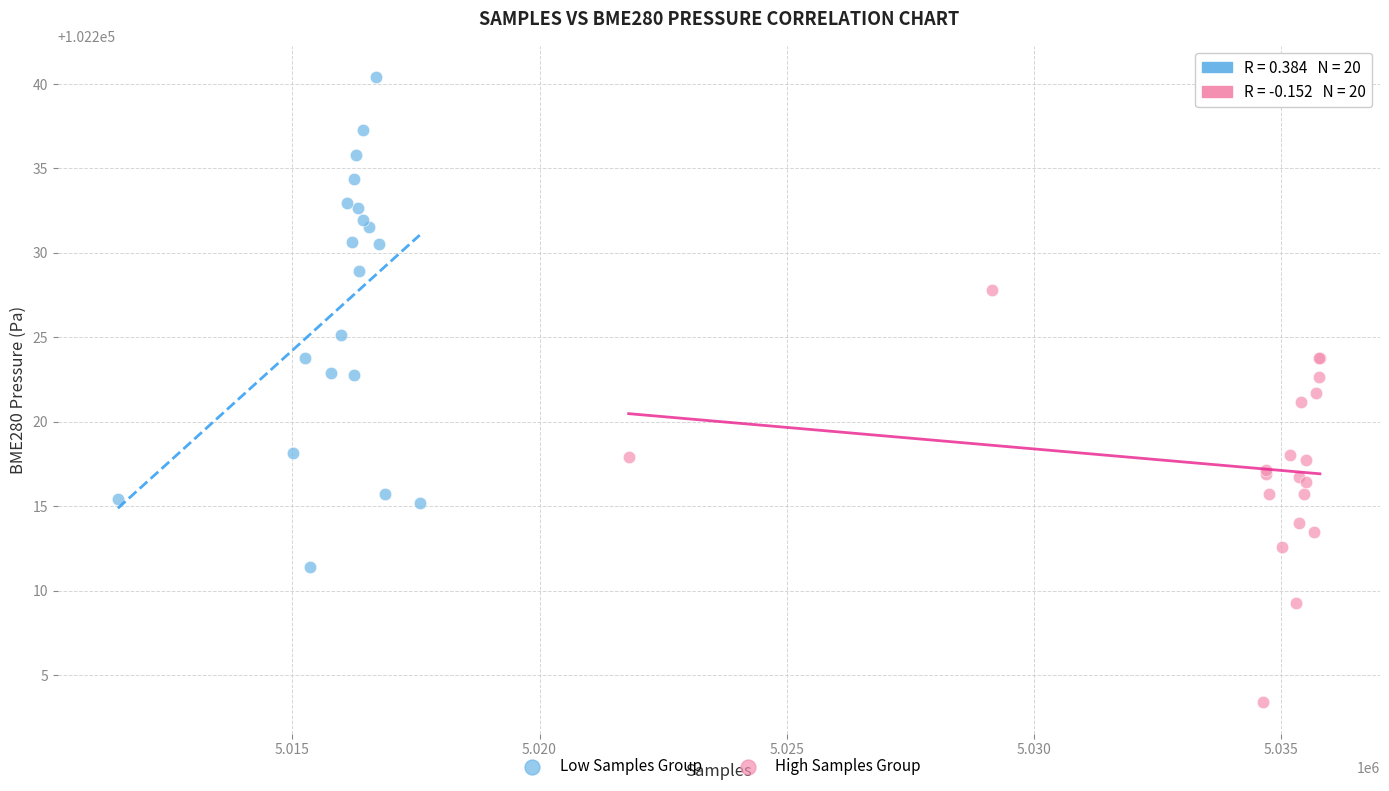

Which series reaches the maximum Y coordinate?

Low Samples Group